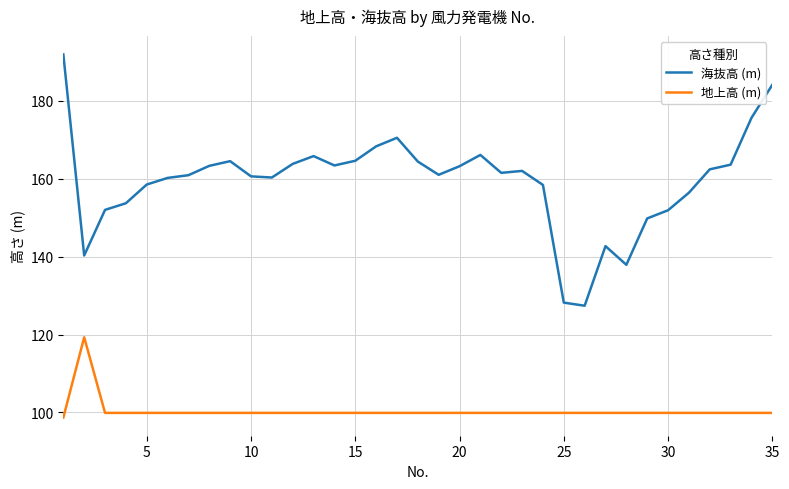

In 地上高 (m), how many points are higher than both neighbors (excluding endpoints)?

1